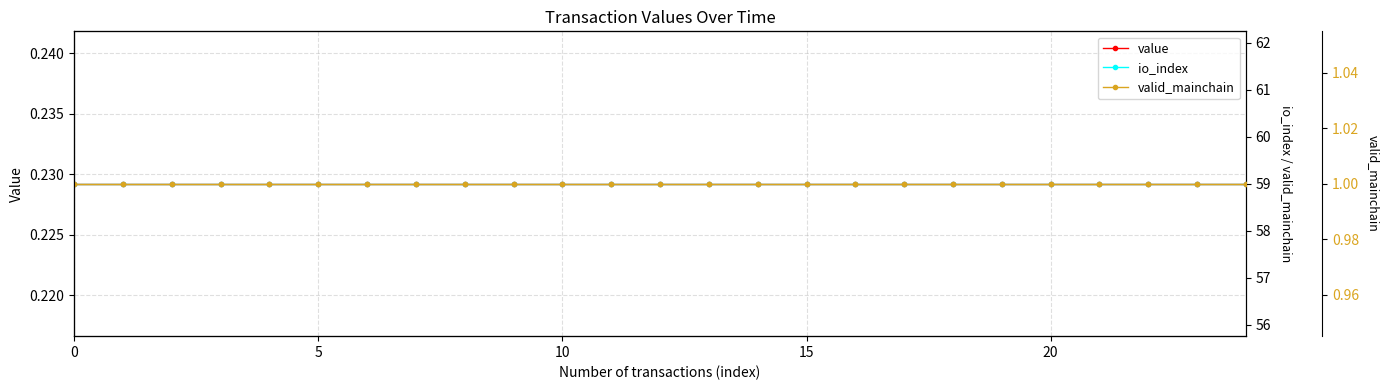

What is the value of the value point at the 8th from the left?

0.2